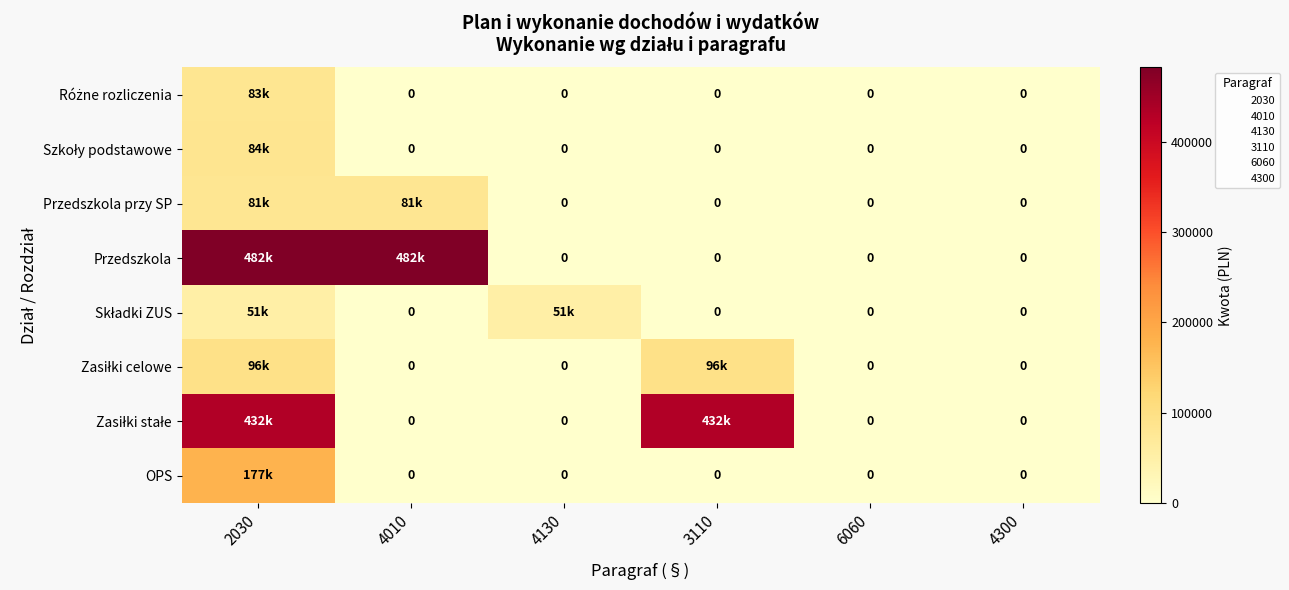

At which label does Zasiłki stałe reach its minimum?

4010